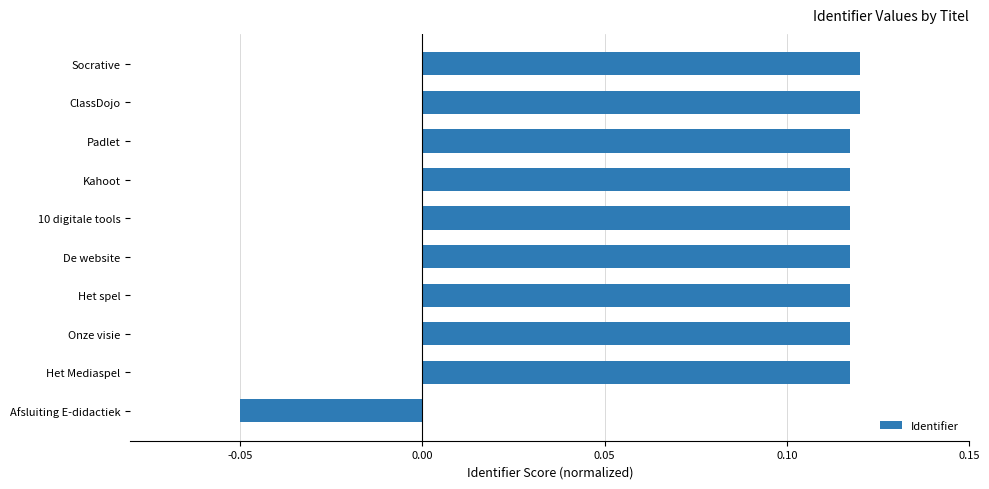

At which category does the chart reach its minimum across all series?

Afsluiting E-didactiek